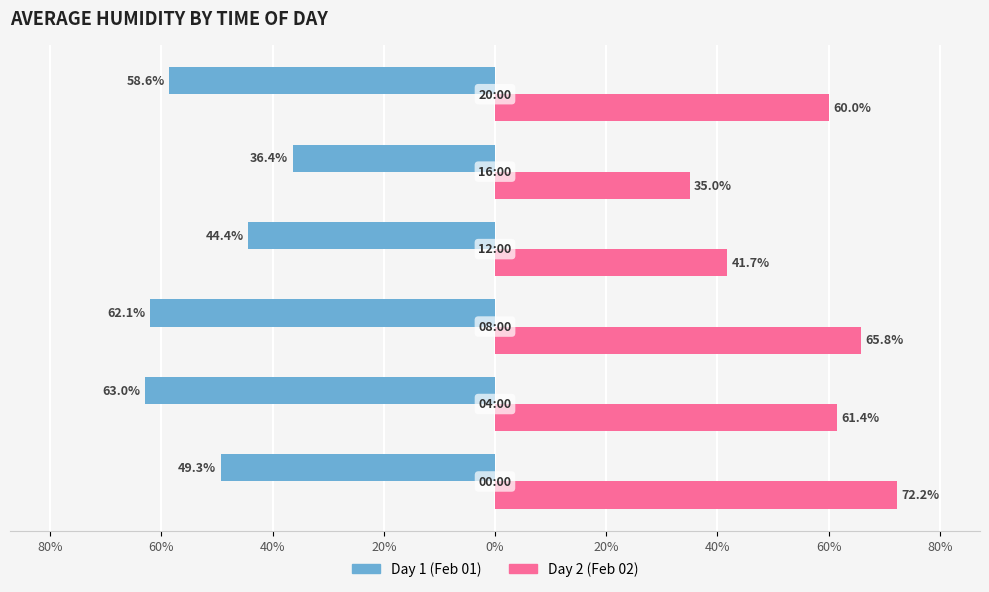

True or false: Male has a value of -10.0 at 0%.

False